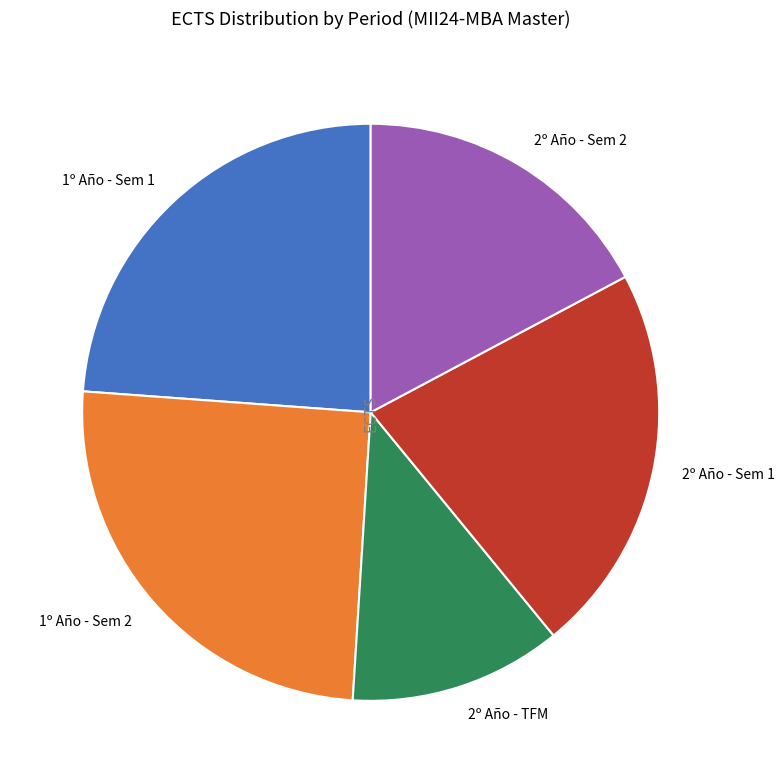

Is there a majority slice in this chart?

No